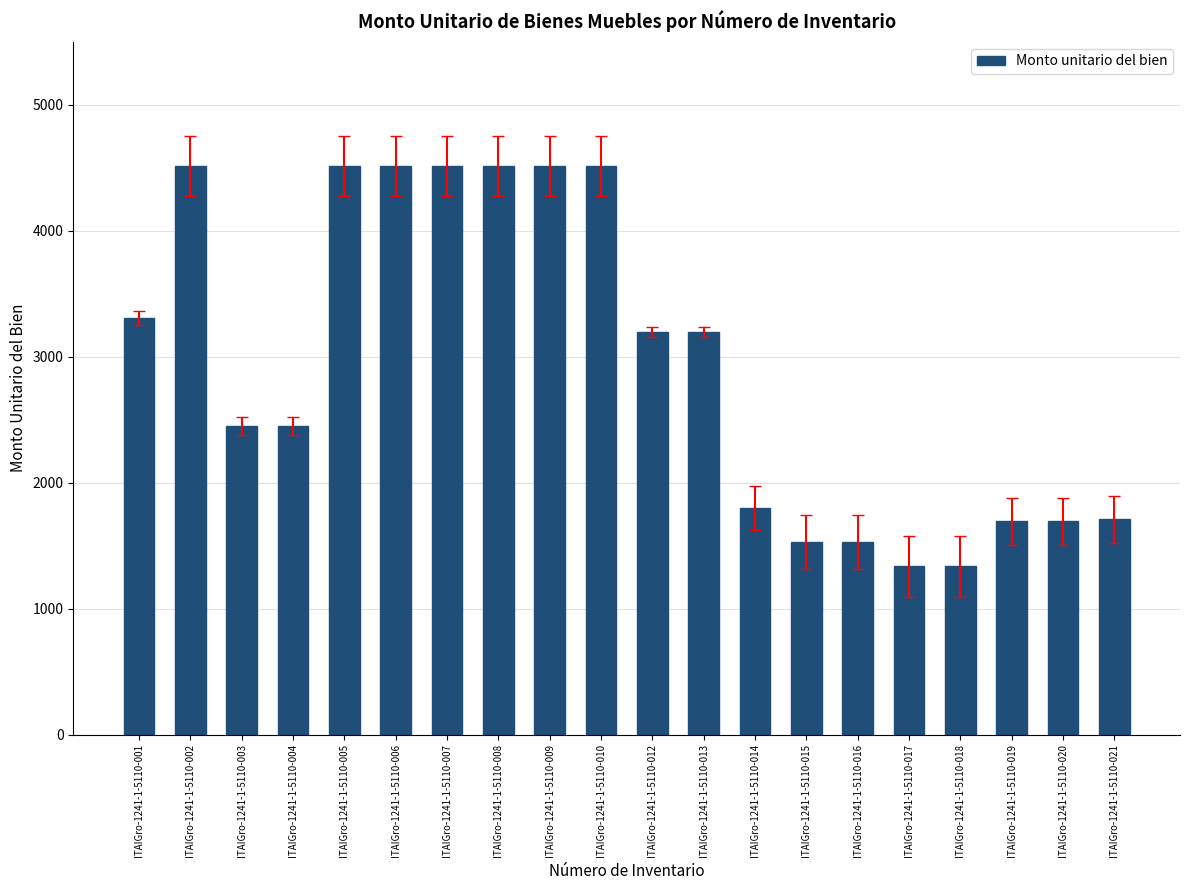

What is the greatest value displayed?

4515.1